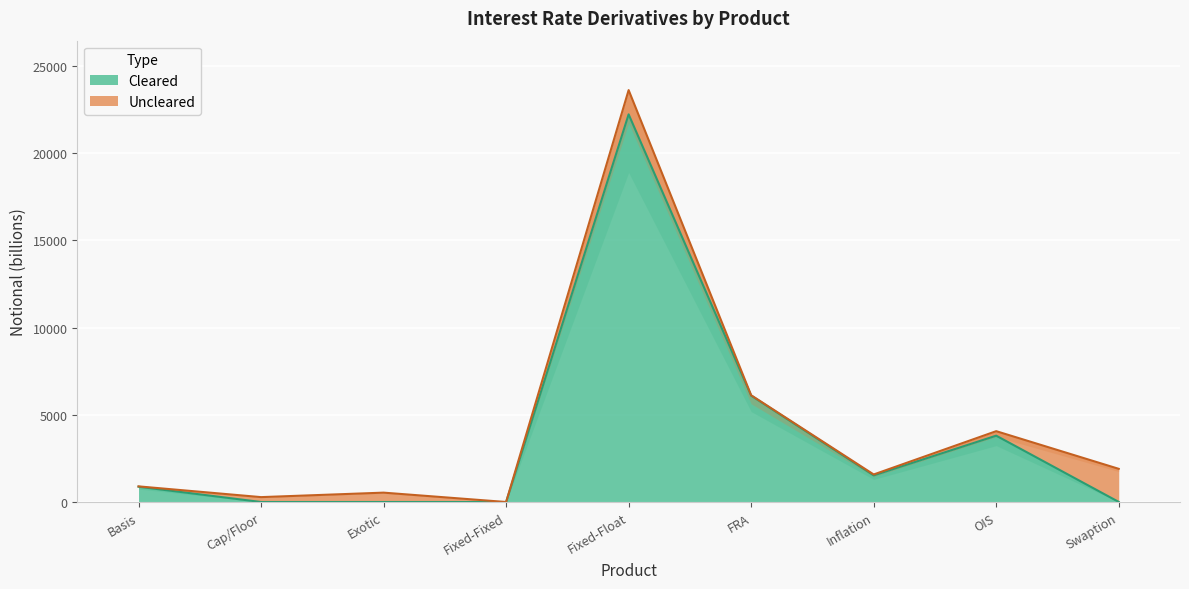

True or false: there are more than 0 points higher than both neighbors.

True